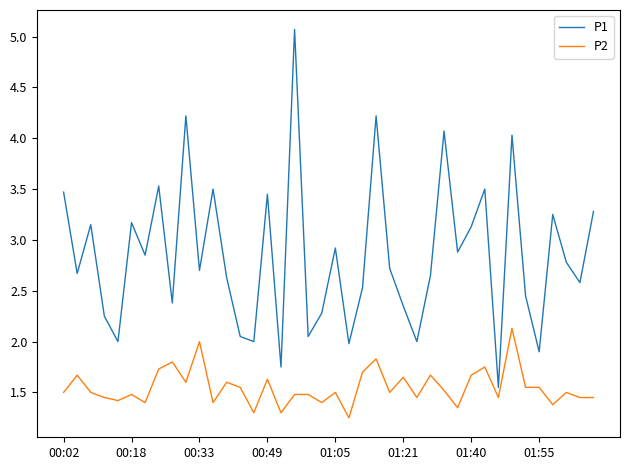

Which series has the largest total across all categories?

P1